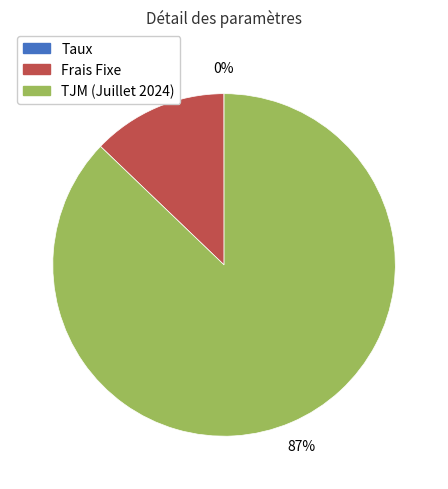

Which category has the biggest portion of the pie?

TJM (Juillet 2024)